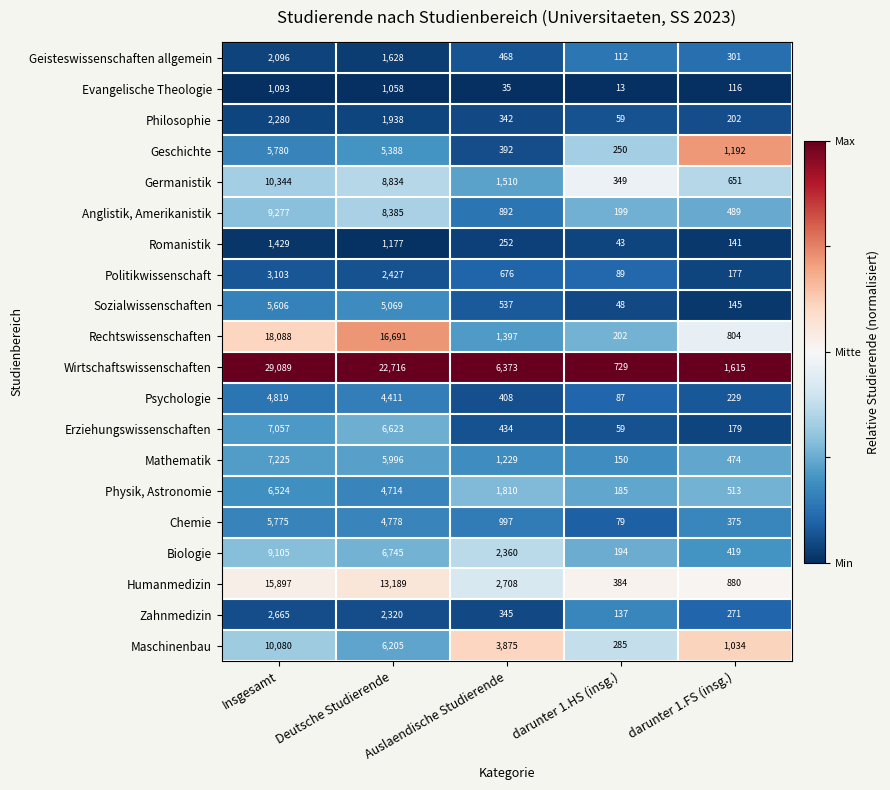

At which label does Zahnmedizin first exceed 345?

Insgesamt